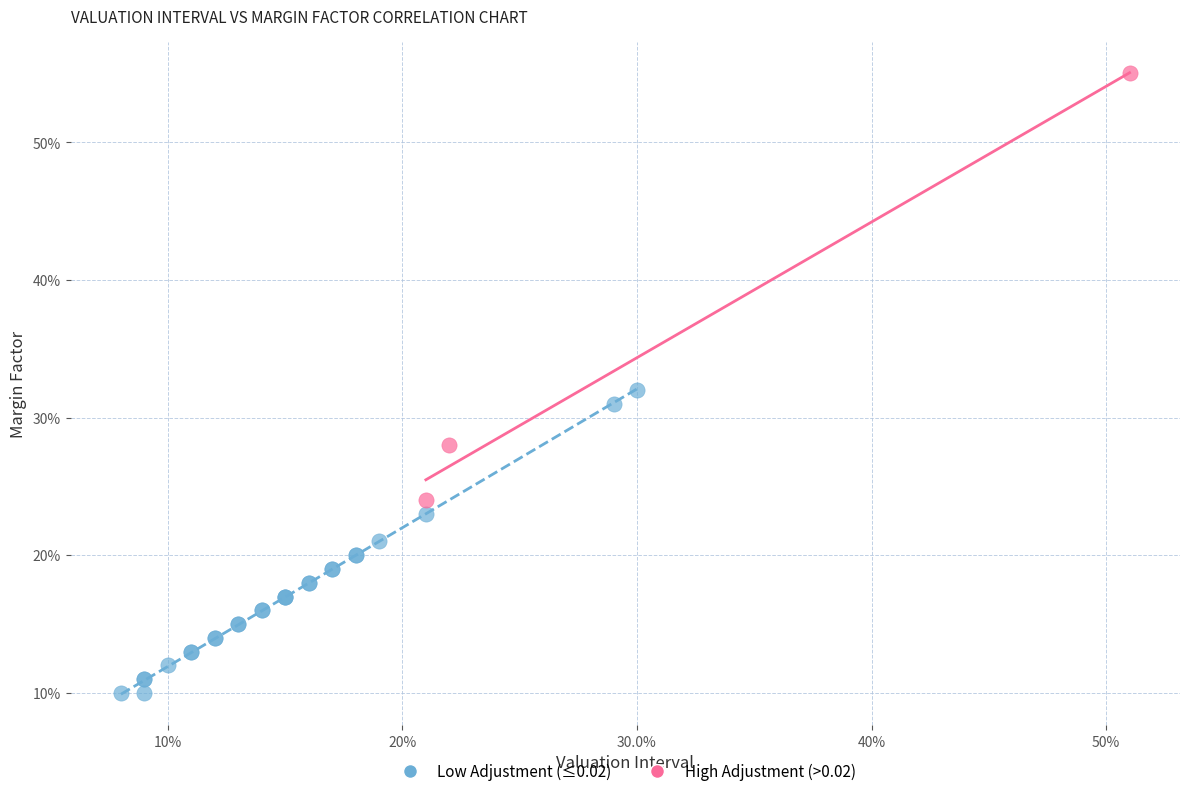

What are all the series names shown in the legend?

Low Adjustment (≤0.02), High Adjustment (>0.02)